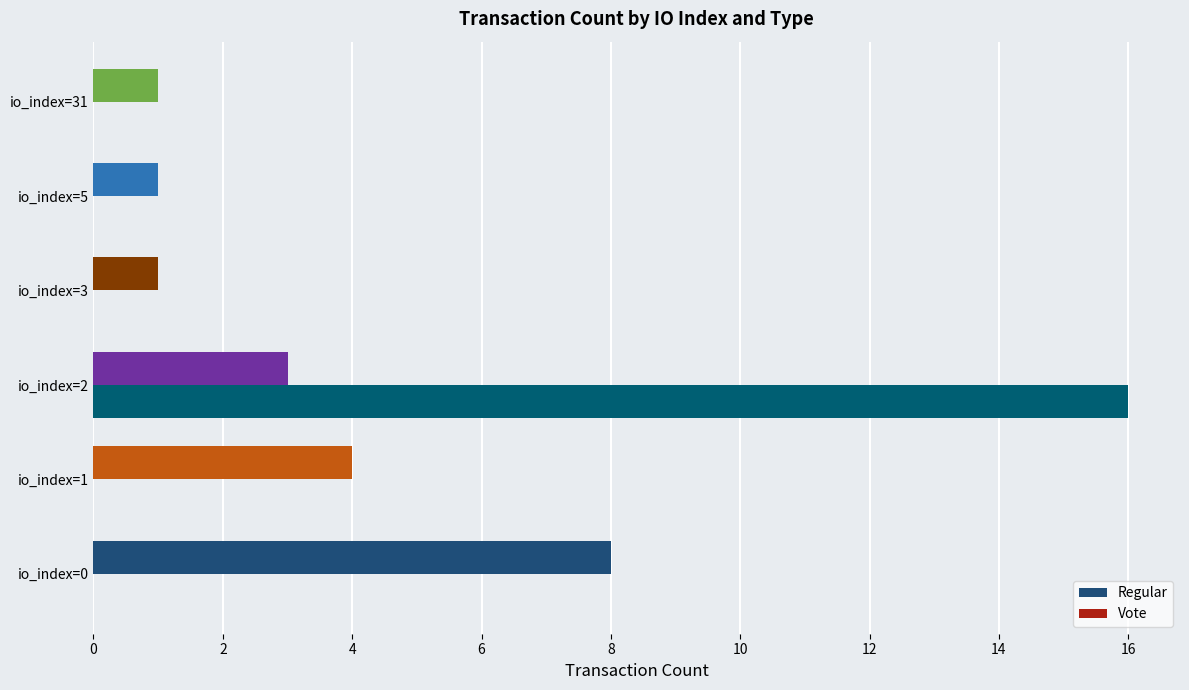

What is the highest value of the Regular series?

8